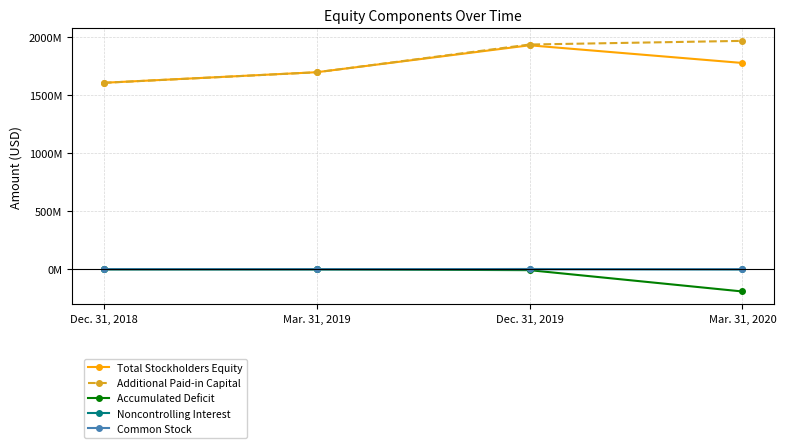

What are all the series names shown in the legend?

Total Stockholders Equity, Additional Paid-in Capital, Accumulated Deficit, Noncontrolling Interest, Common Stock